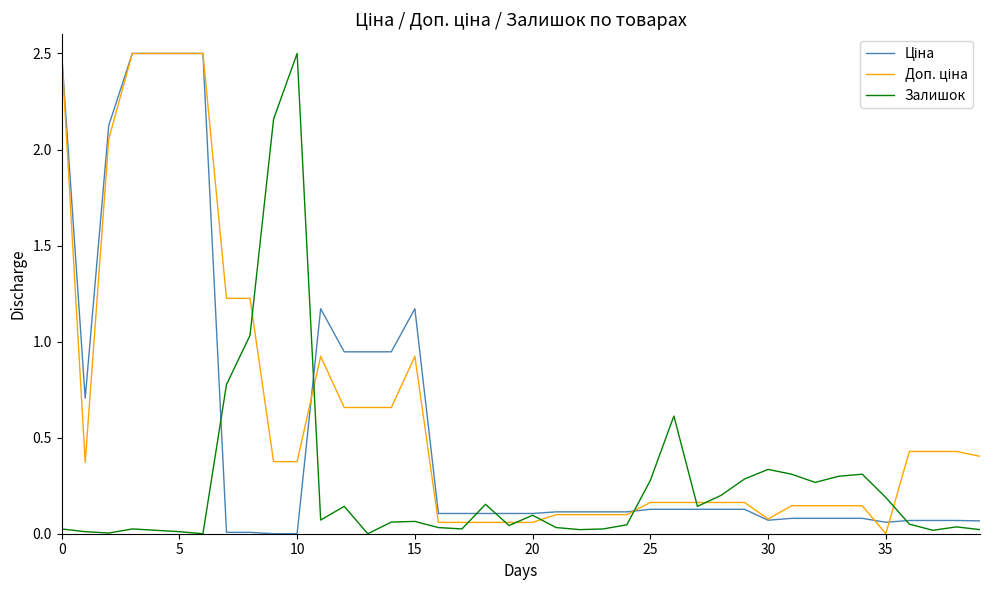

What is the greatest value displayed?

2.5